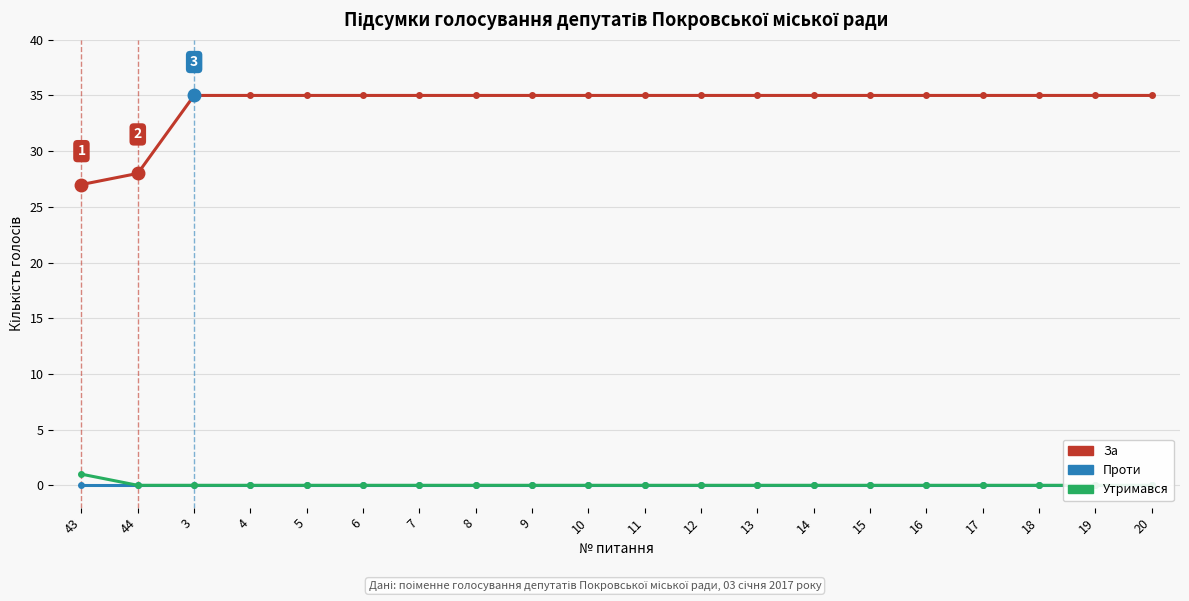

Reading right to left, what are all the values shown in this chart?

За: 35	35	35	35	35	35	35	35	35	35	35	35	35	35	35	35	35	35	28	27
Проти: 0	0	0	0	0	0	0	0	0	0	0	0	0	0	0	0	0	0	0	0
Утримався: 0	0	0	0	0	0	0	0	0	0	0	0	0	0	0	0	0	0	0	1